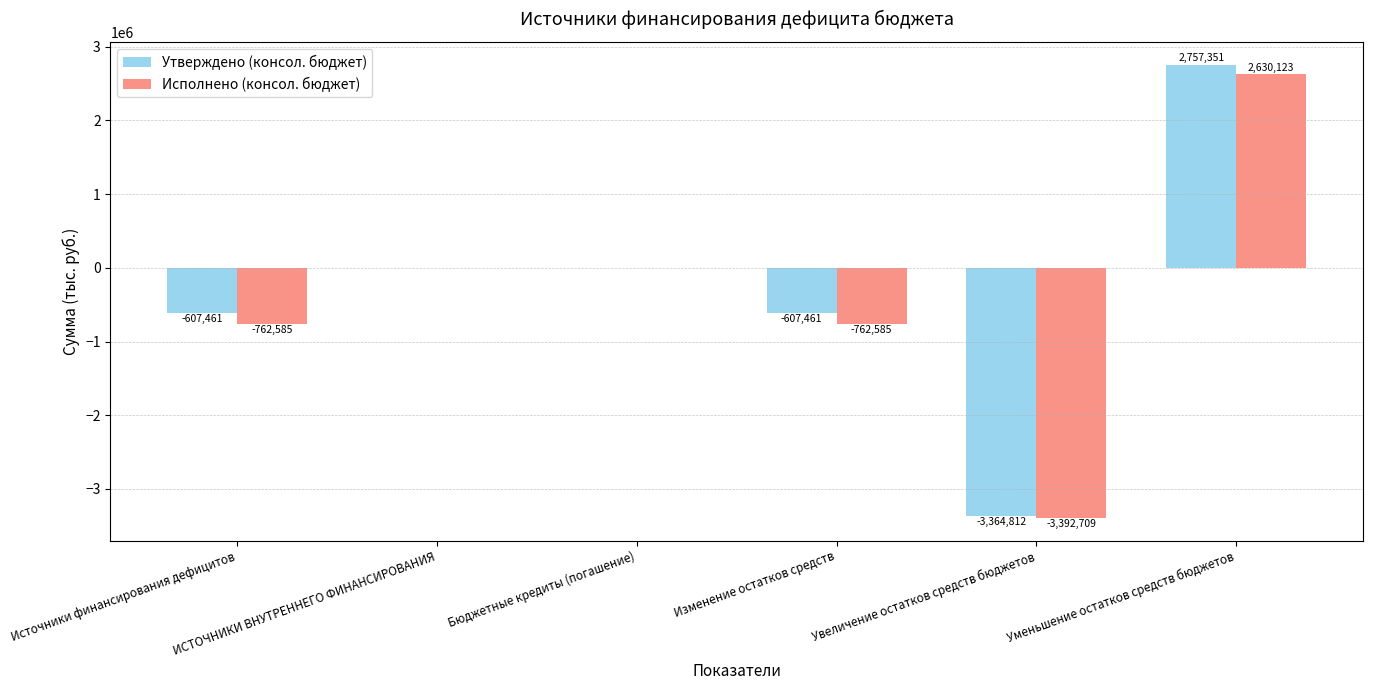

What are all the series names shown in the legend?

Утверждено (консол. бюджет), Исполнено (консол. бюджет)